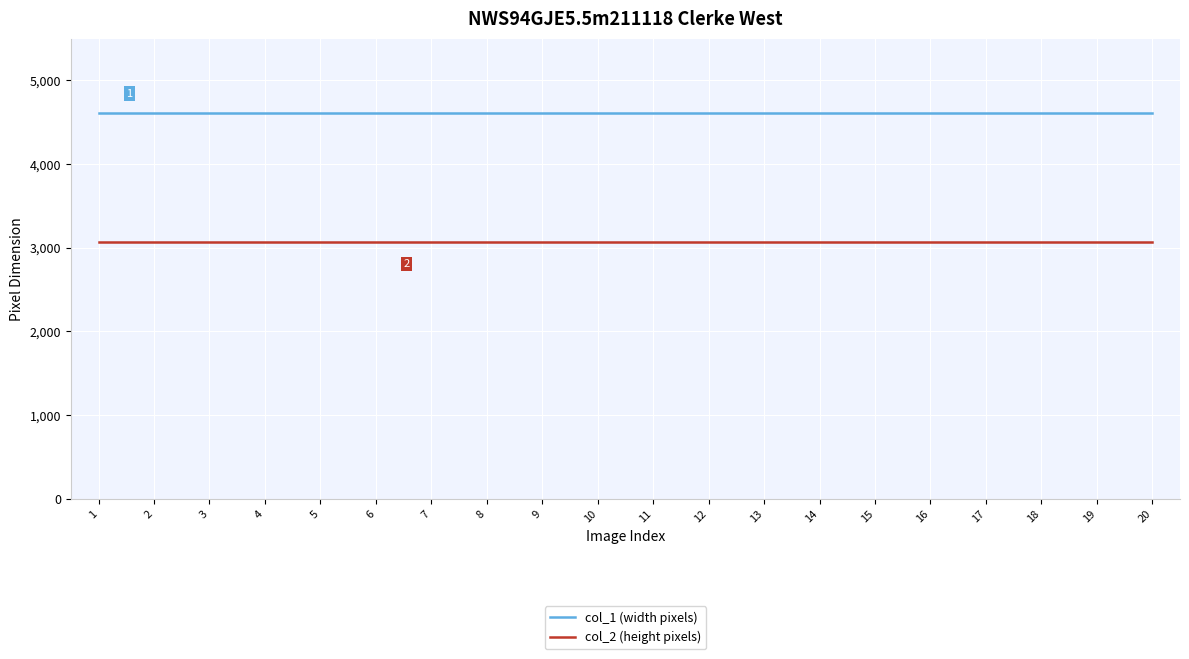

At 3, list the series in order from largest to smallest.

col_1 (width pixels), col_2 (height pixels)